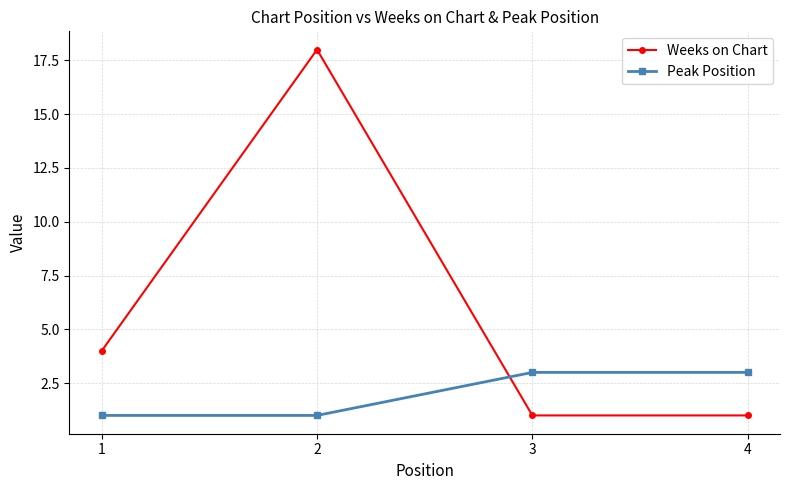

Rank the series at 4 from highest to lowest value.

Peak Position, Weeks on Chart